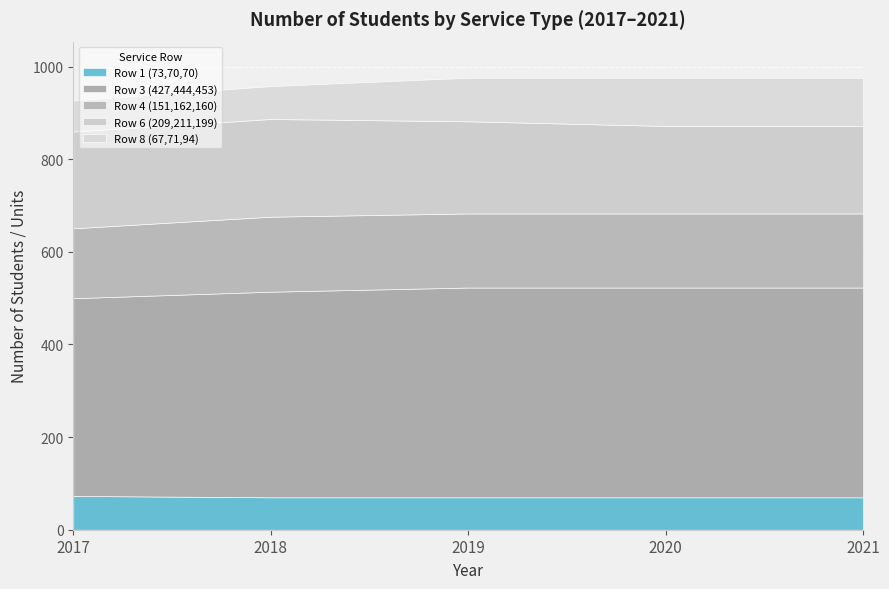

At which category does Row 4 (151,162,160) reach its first local peak?

2018